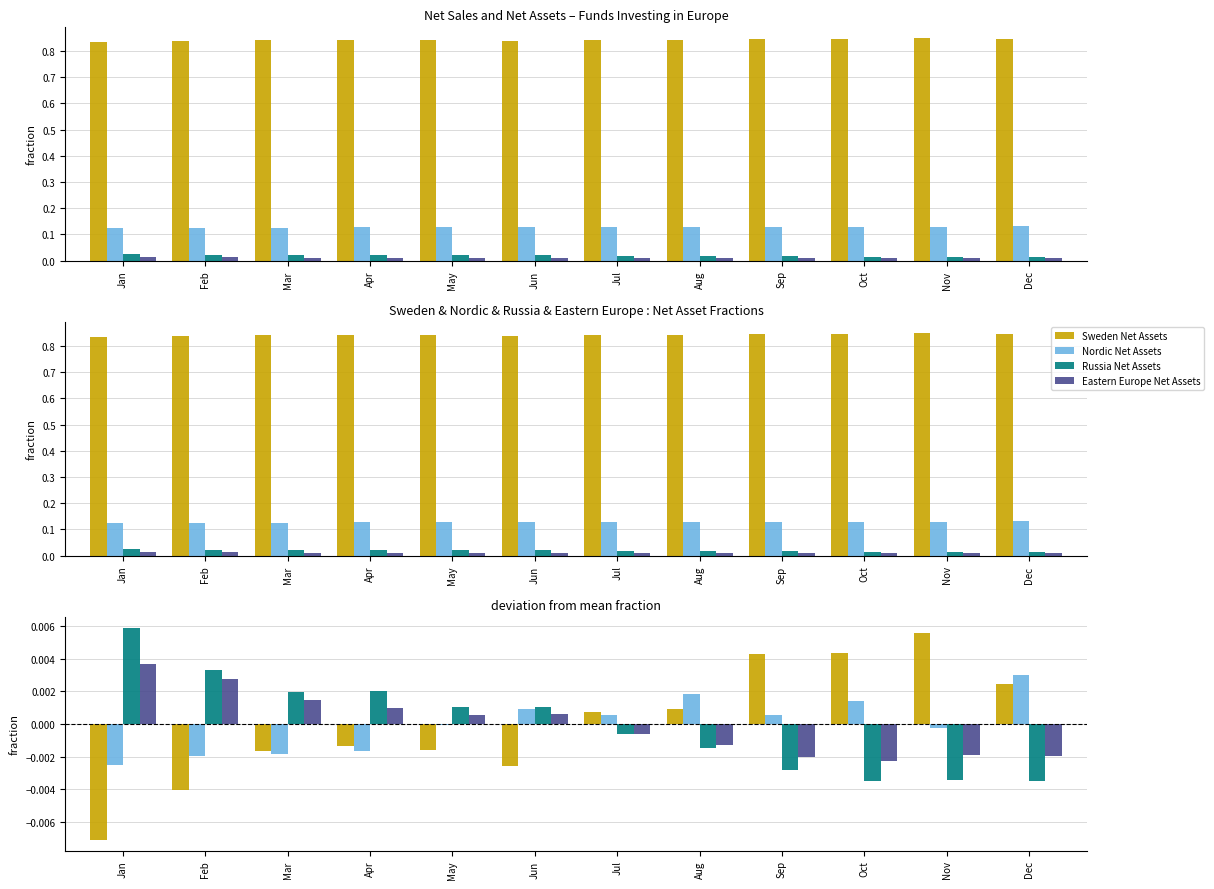

The Nordic Net Assets series shows -0.0 at Apr. True or false?

True